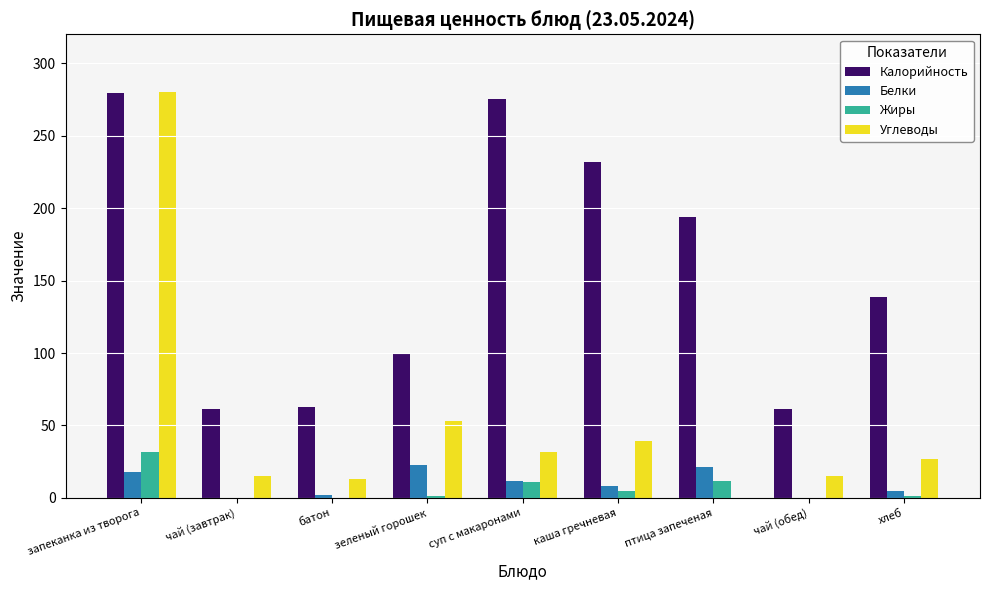

Is it true that Жиры equals 32.0 at запеканка из творога?

True